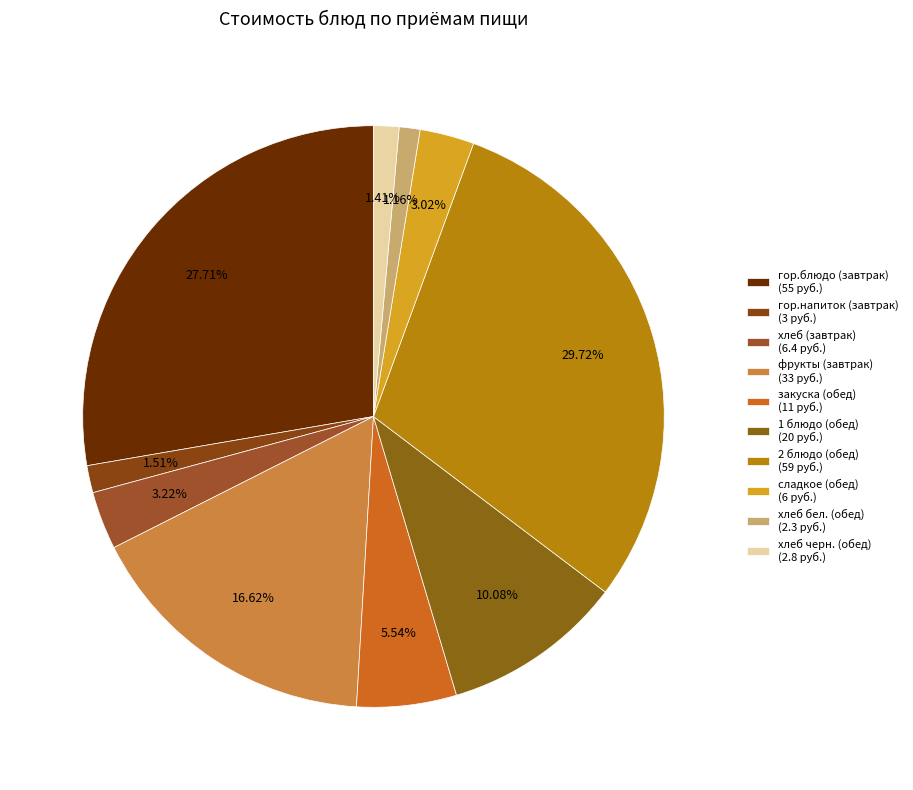

Count the number of slices in the pie.

10